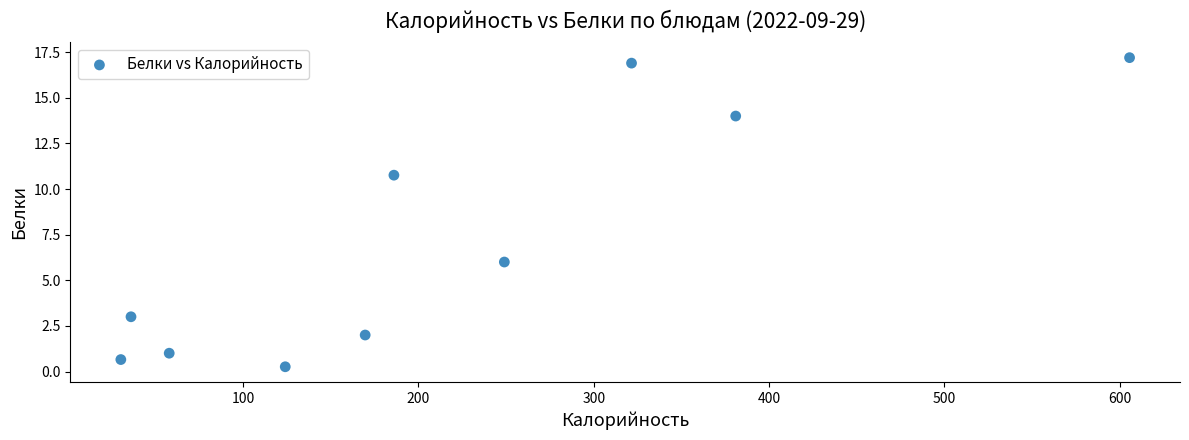

What is the average X value?

216.1